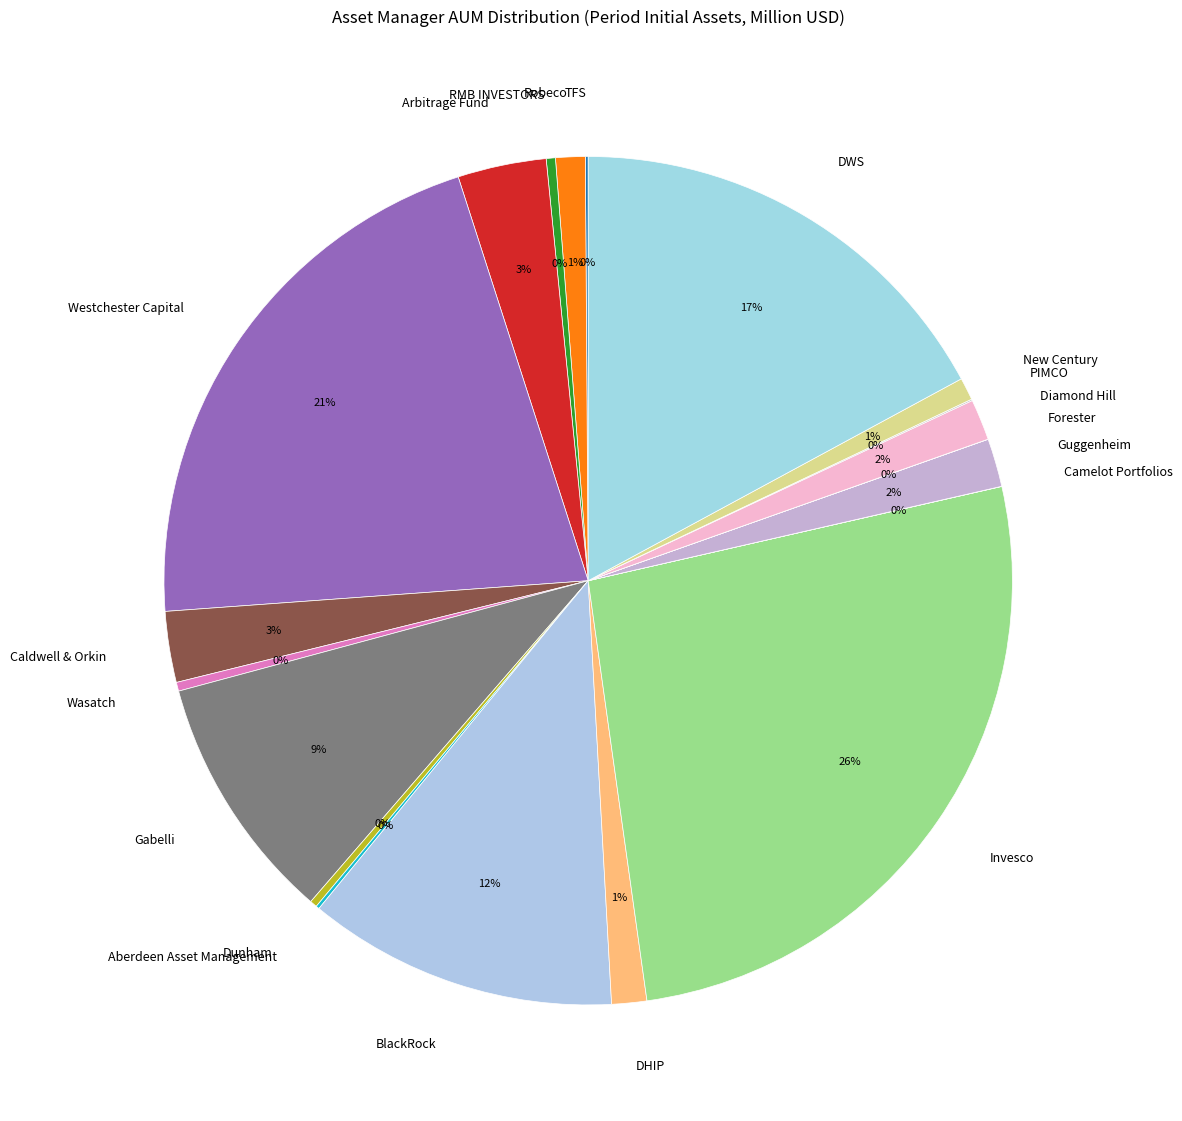

Is it true that Wasatch is 13% of the pie?

False